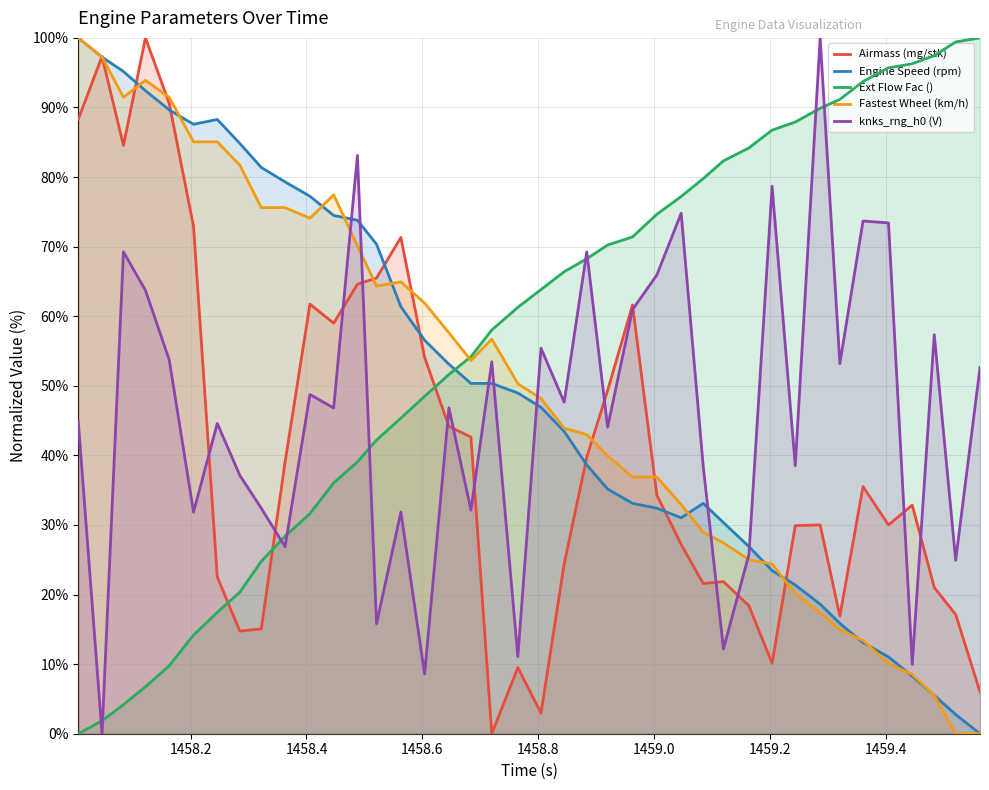

List the series in order of their peak value, lowest first.

Airmass (mg/stk), Engine Speed (rpm), Ext Flow Fac (), Fastest Wheel (km/h), knks_rng_h0 (V)